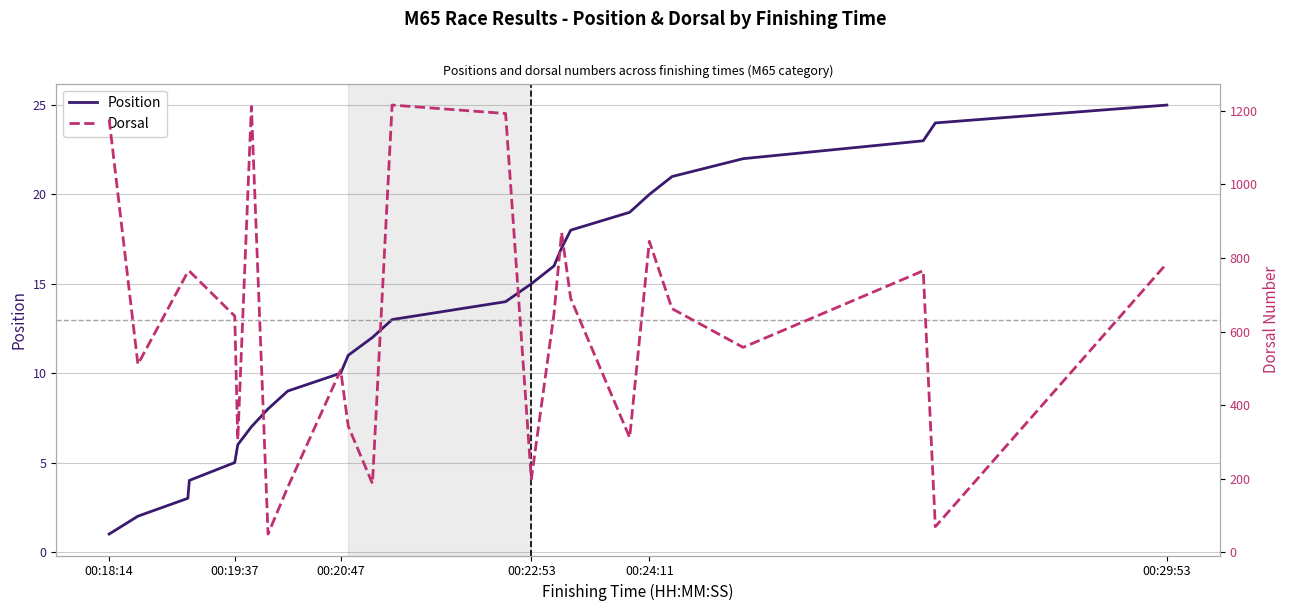

What is the approximate value of Position at 00:24:11?

20